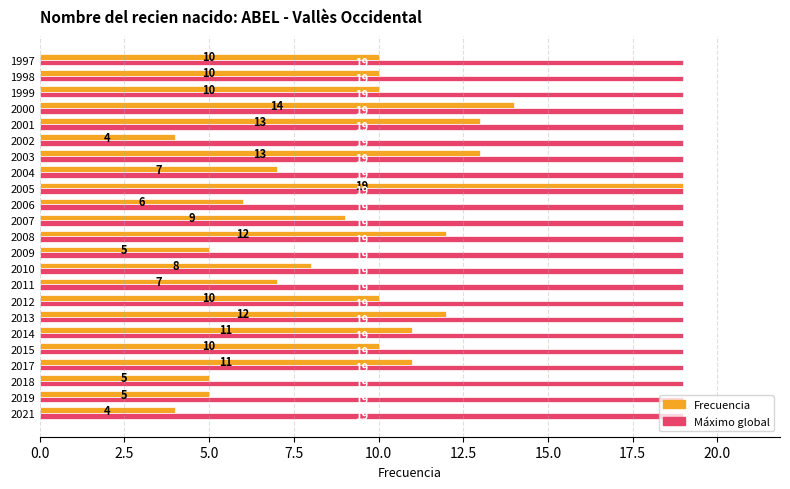

What is the total value across all series at 2006?

25